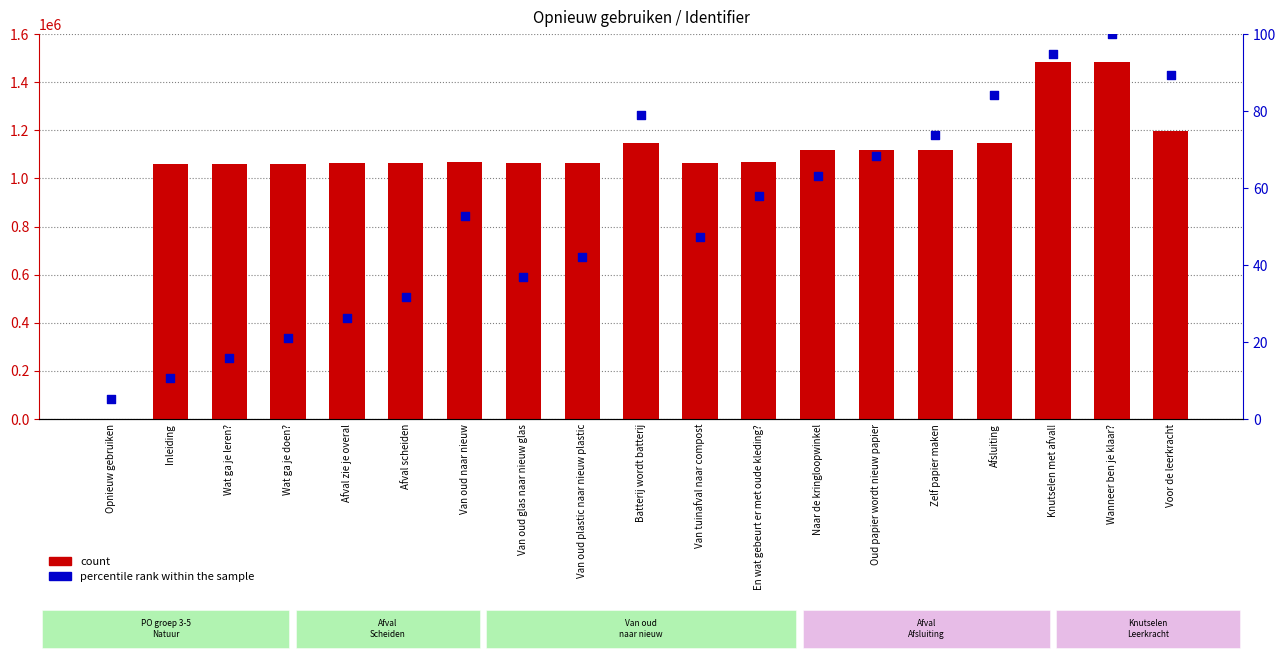

What are all the series names shown in the legend?

count, percentile rank within the sample